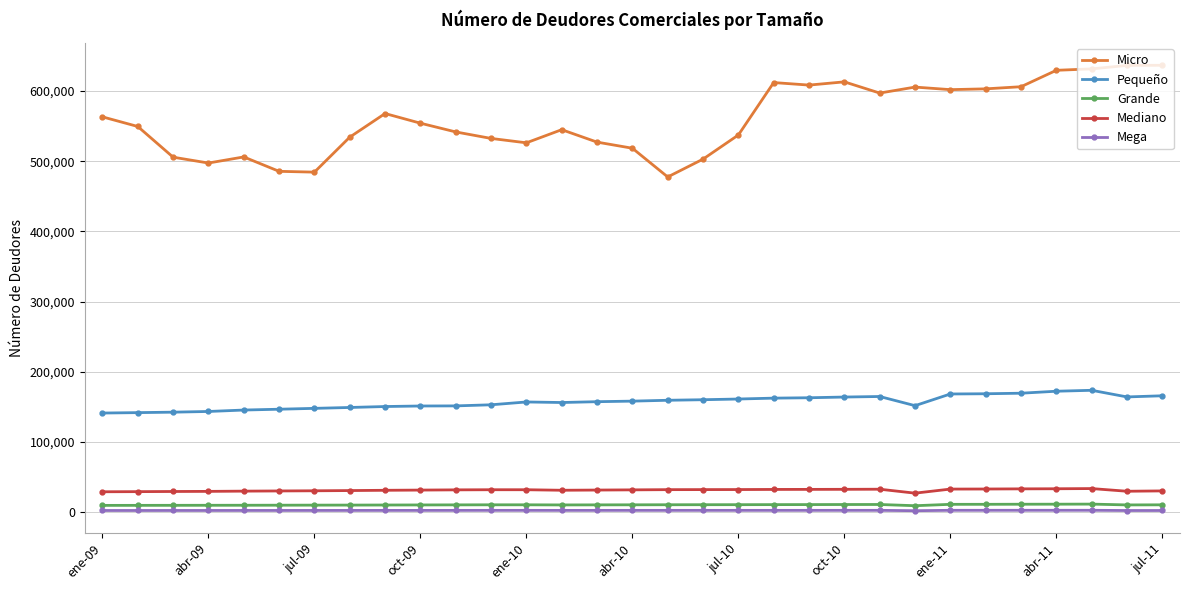

True or false: Mediano has more than 1 points higher than both neighbors.

True